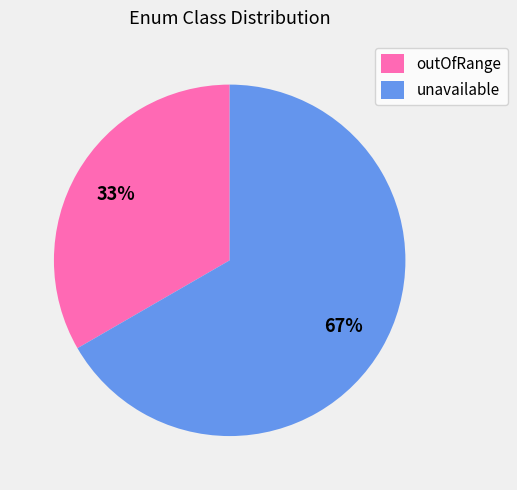

To the nearest percent, what is the average slice percentage?

50%